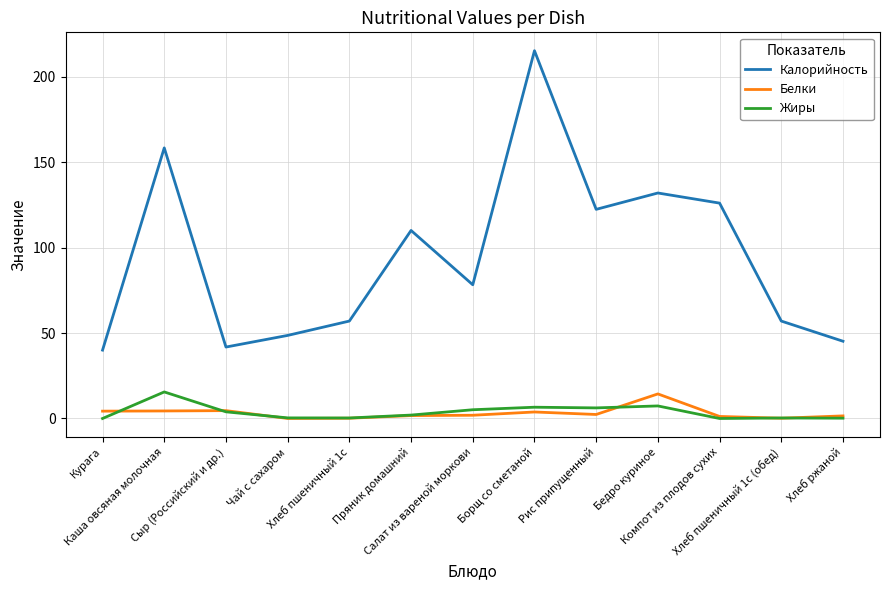

How many distinct data groups are displayed?

3